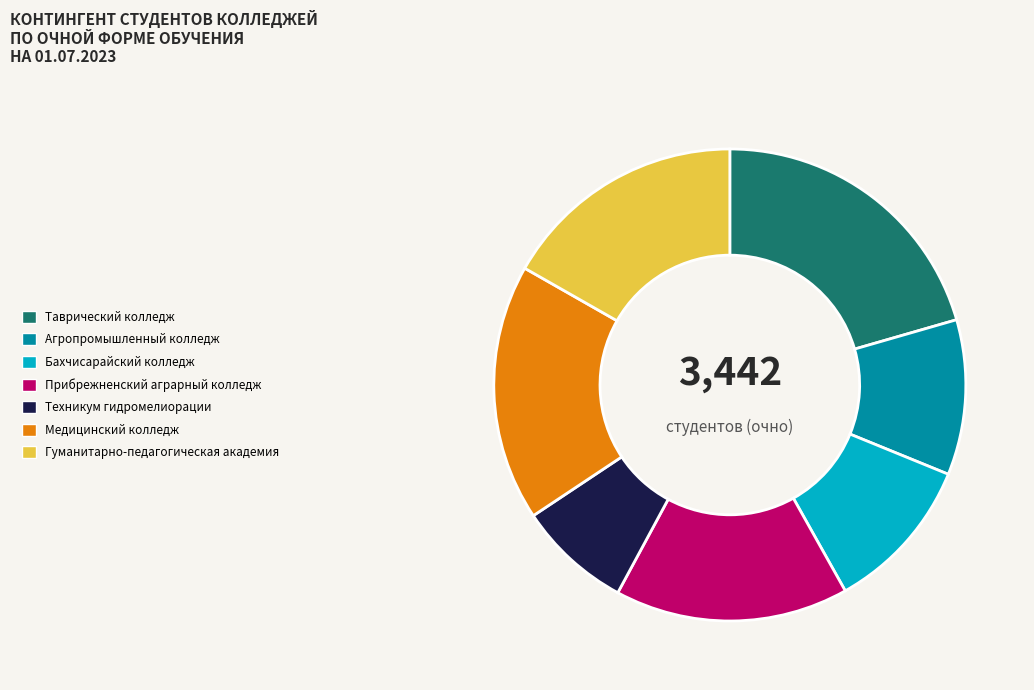

True or false: Техникум гидромелиорации accounts for 1% of the total.

False